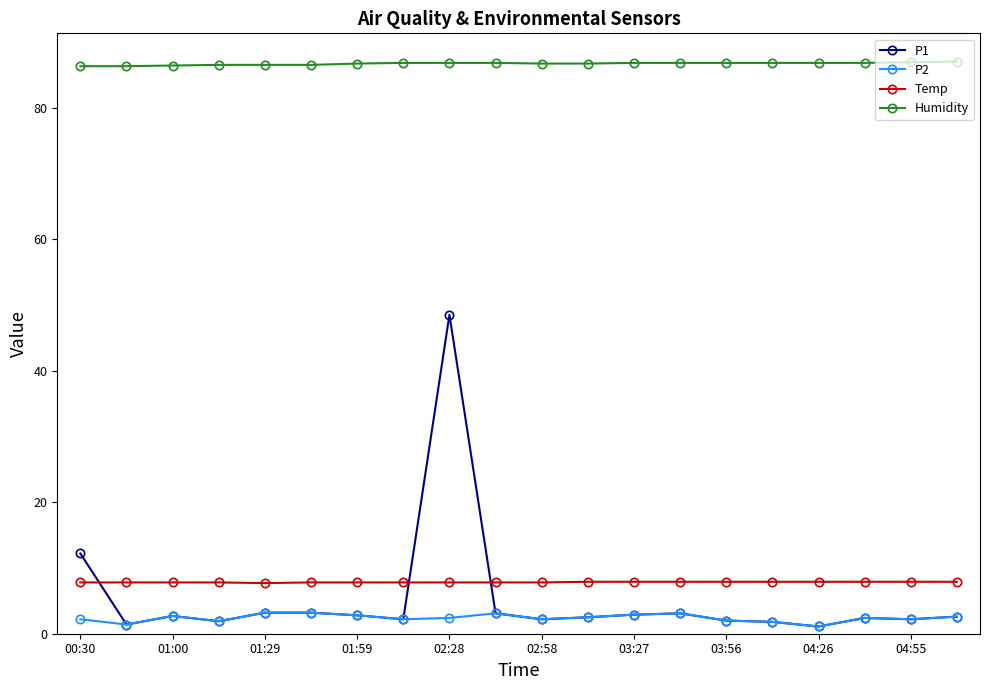

How many categories are shown in the chart?

20